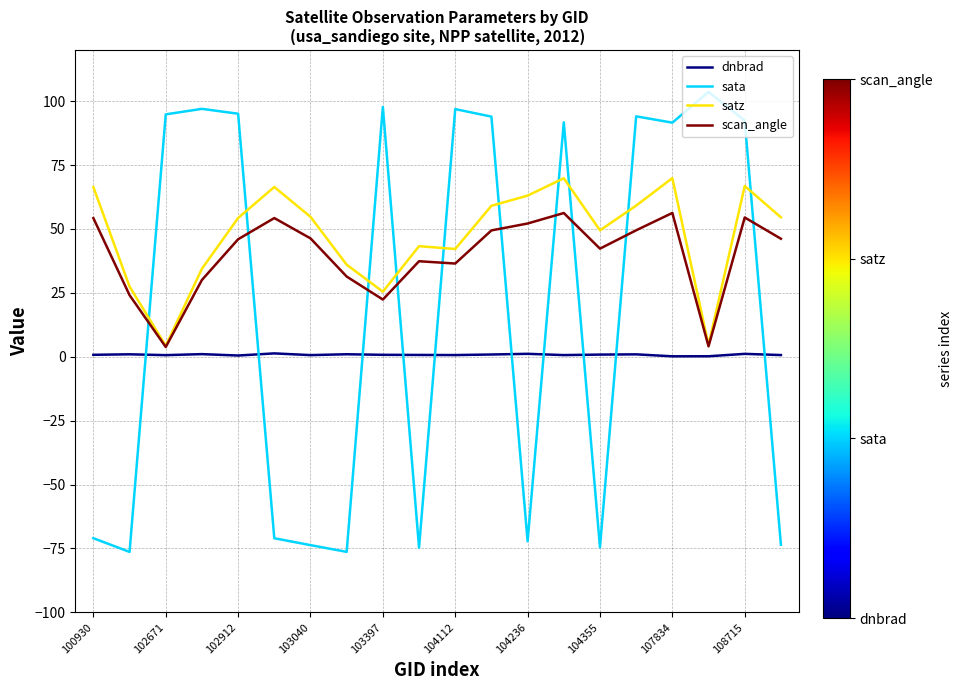

Which series has the largest total across all categories?

satz